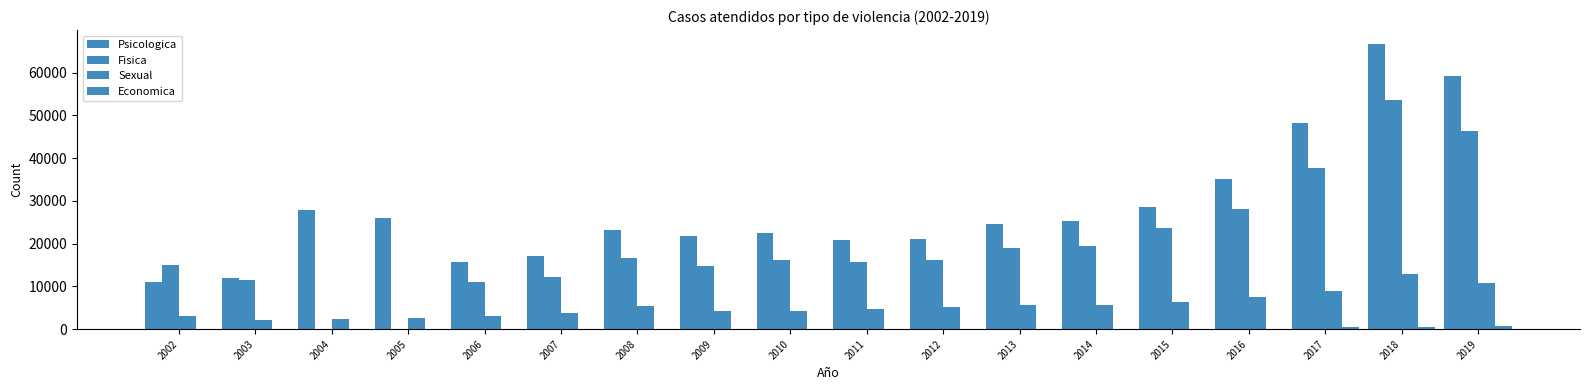

Between 2013 and 2005, which is larger?

2005